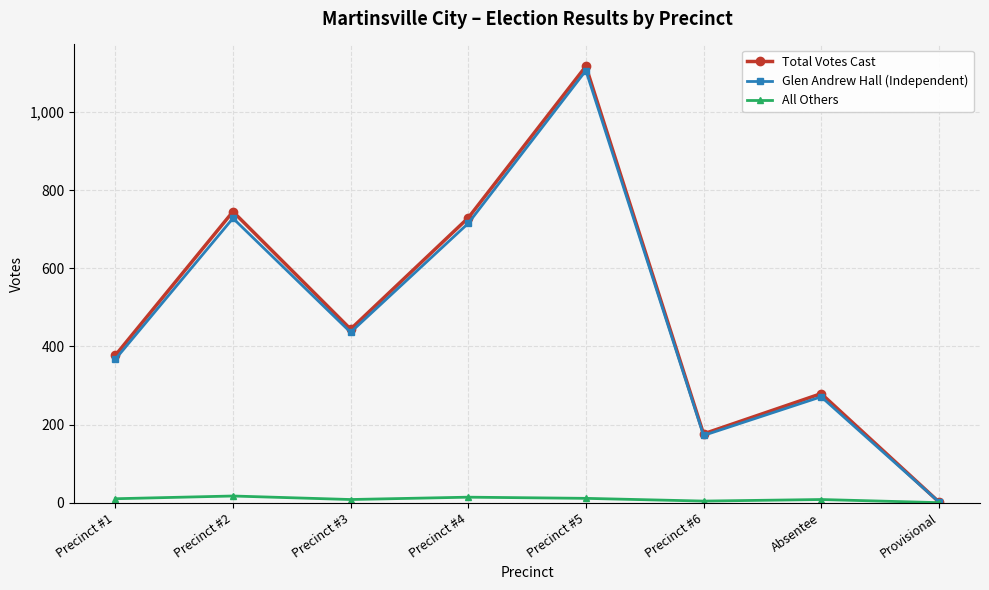

Which label corresponds to the largest value in the chart?

Precinct #5